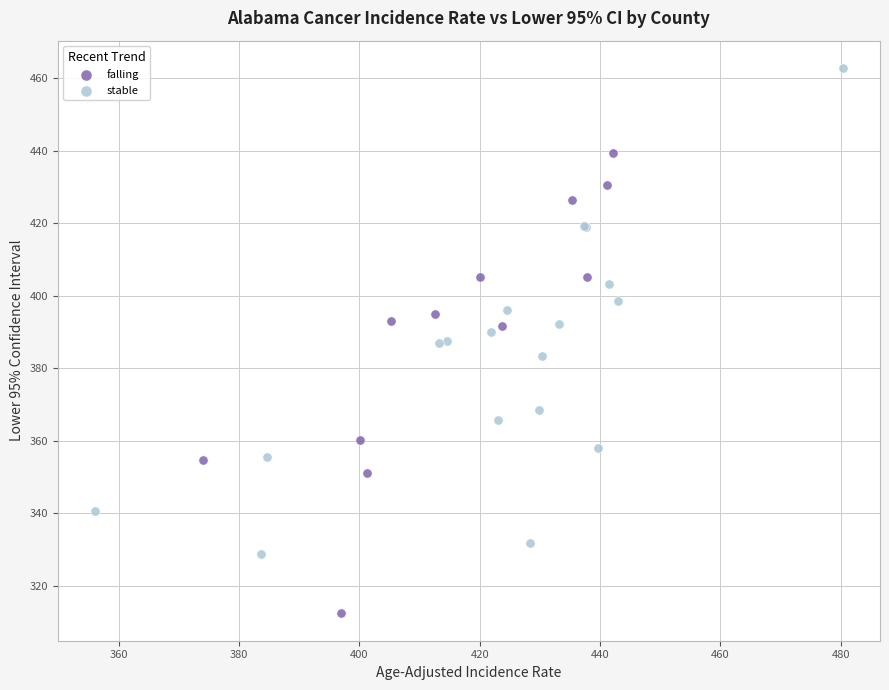

Which series reaches the maximum Y coordinate?

stable